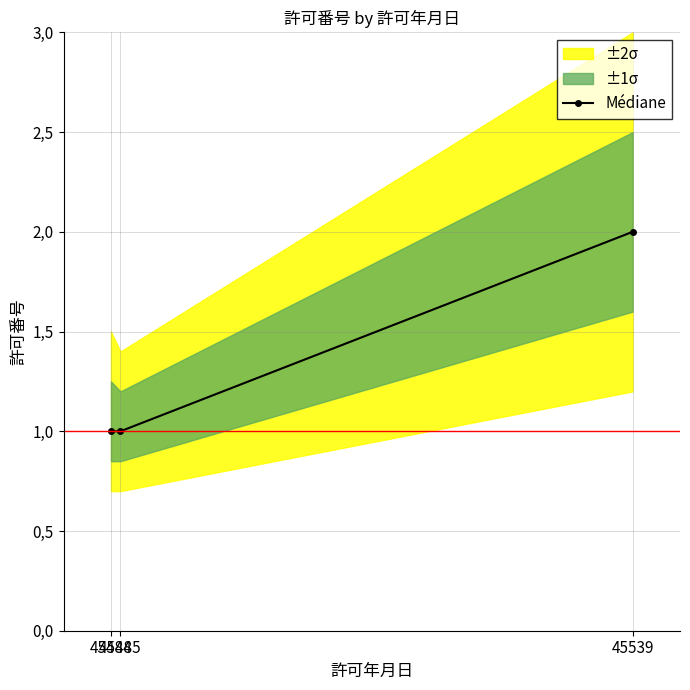

Reading left to right, what are all the values shown in this chart?

45484=1	45485=1	45539=2